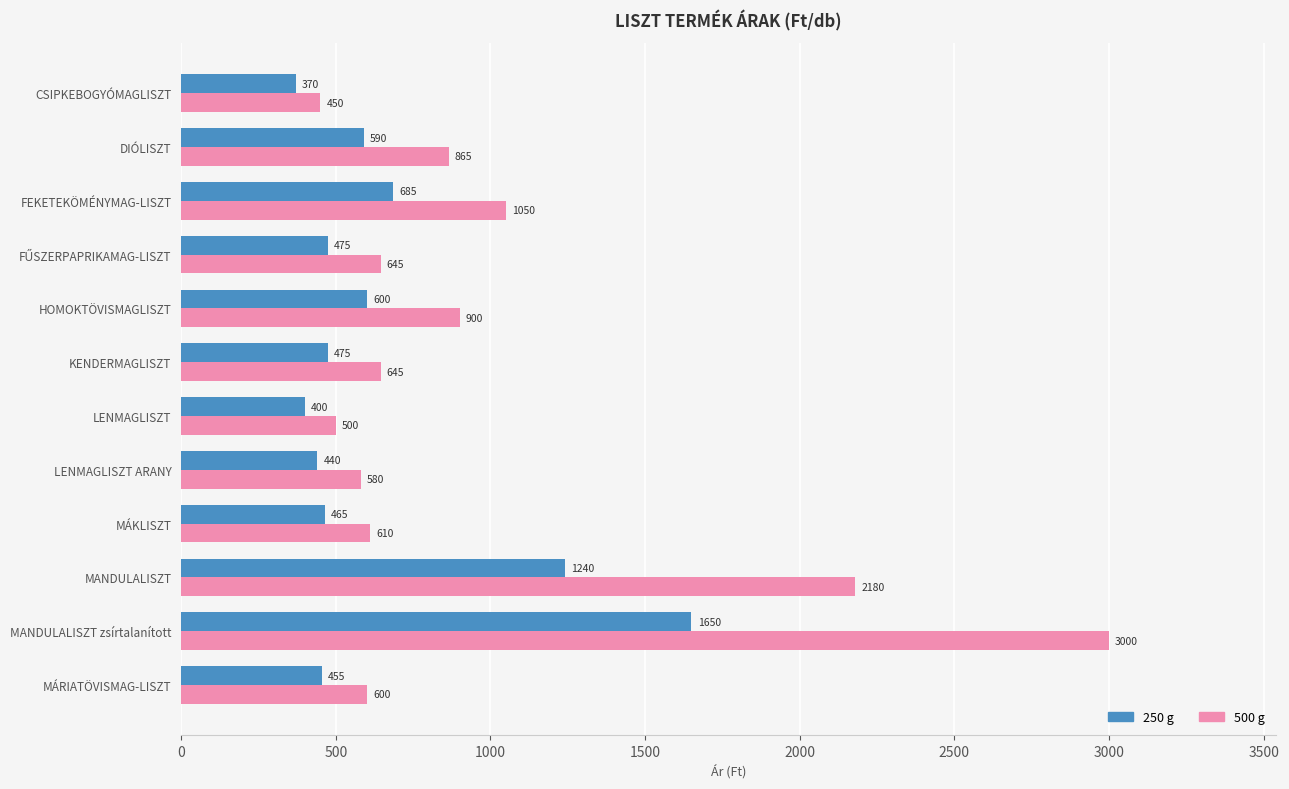

What are all the series names shown in the legend?

250 g, 500 g